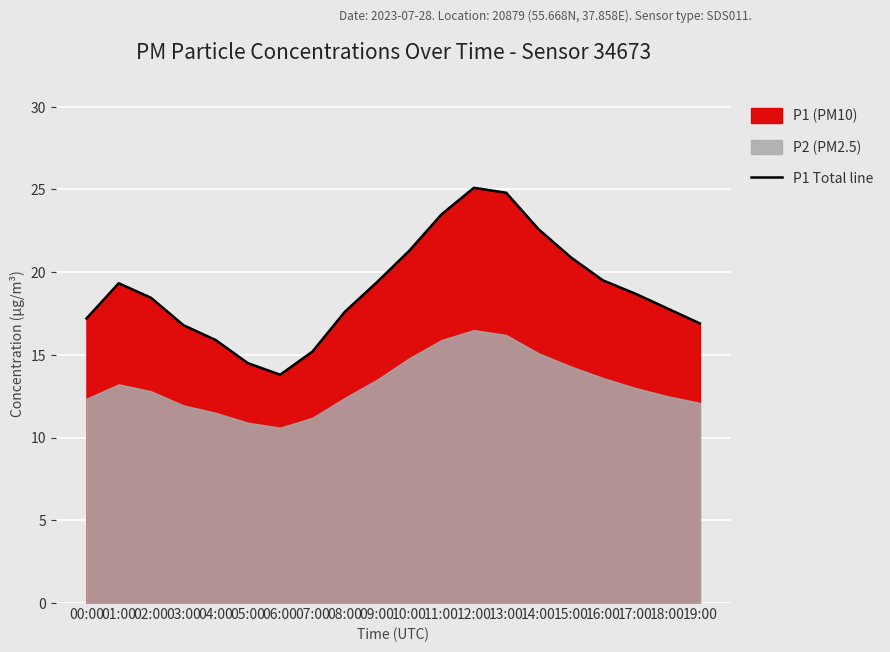

What is the value of the 2nd point from the left?

19.3